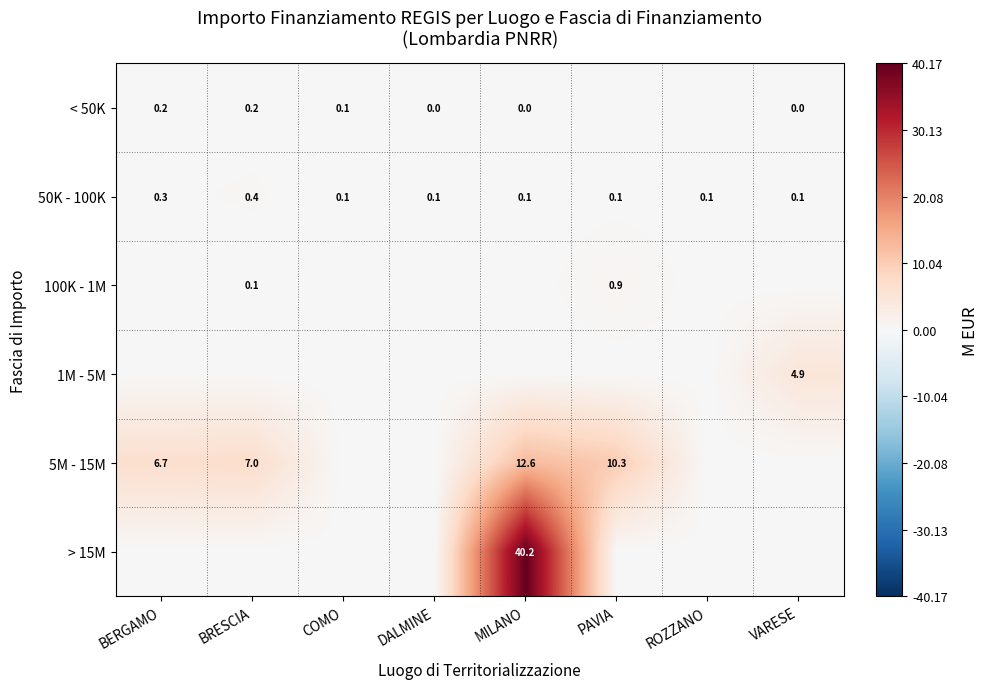

What is the difference between the maximum and minimum values in the 50K - 100K series?

0.3